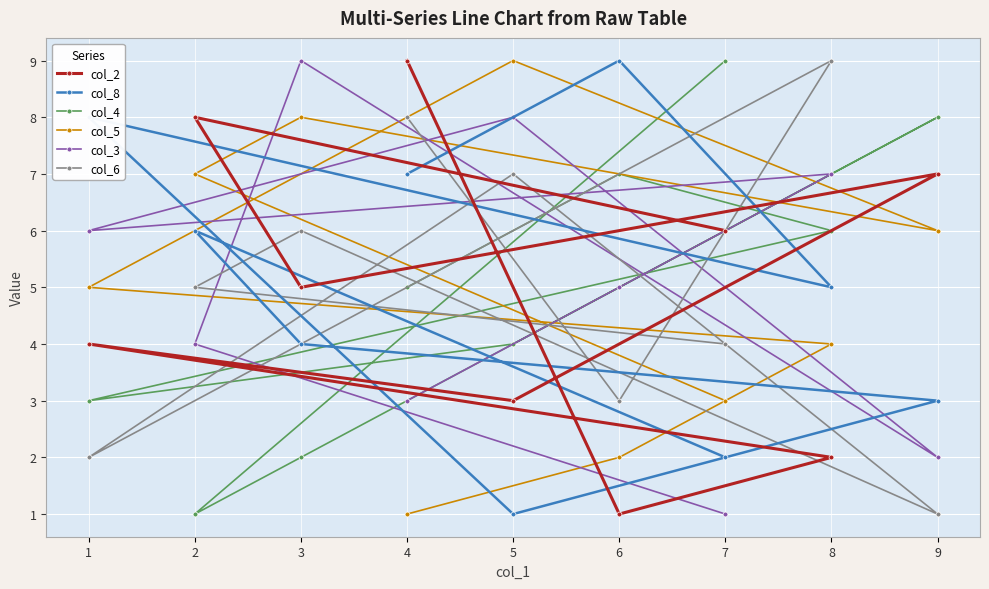

What is the minimum value for col_5?

1